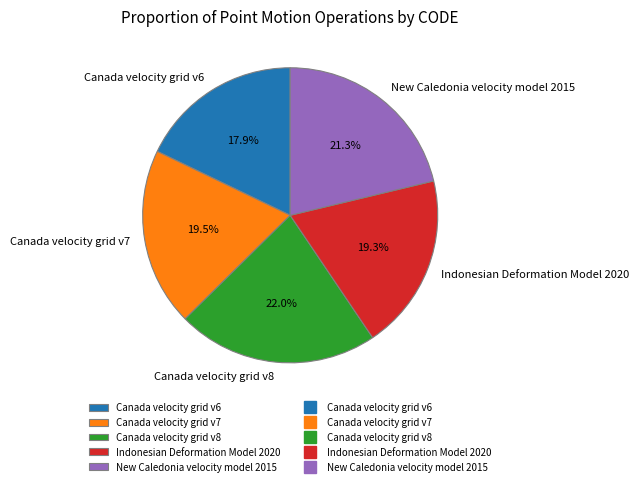

Which has a higher value, New Caledonia velocity model 2015 or Indonesian Deformation Model 2020?

New Caledonia velocity model 2015